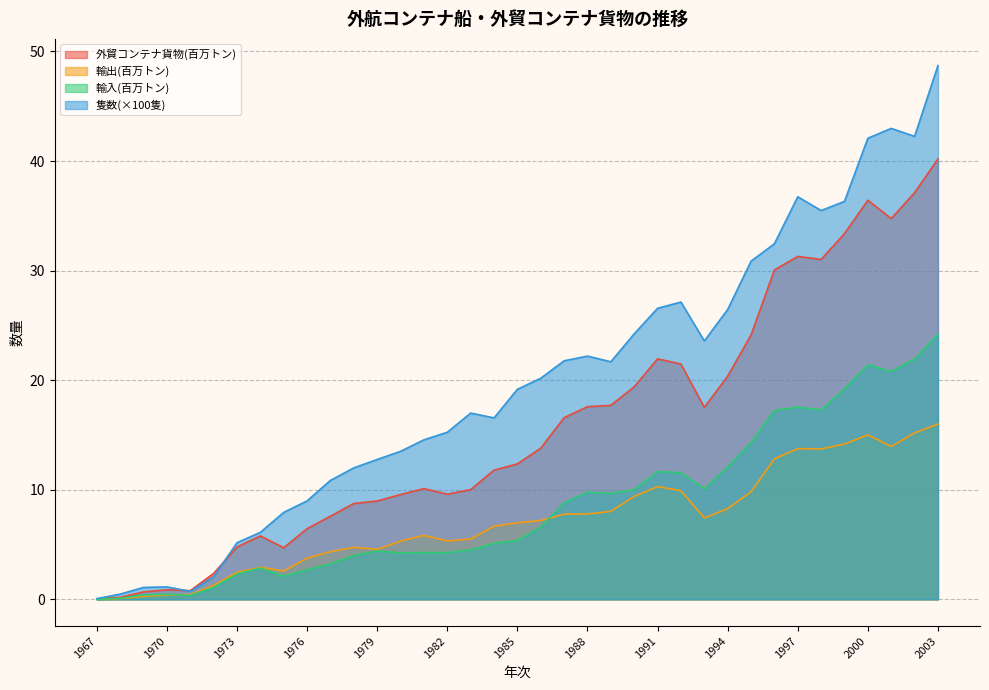

True or false: 隻数 and 輸出 cross at least once.

False